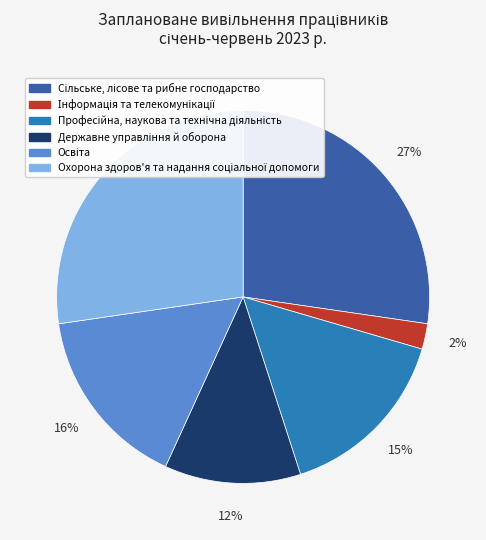

To the nearest percent, what is the average slice percentage?

17%